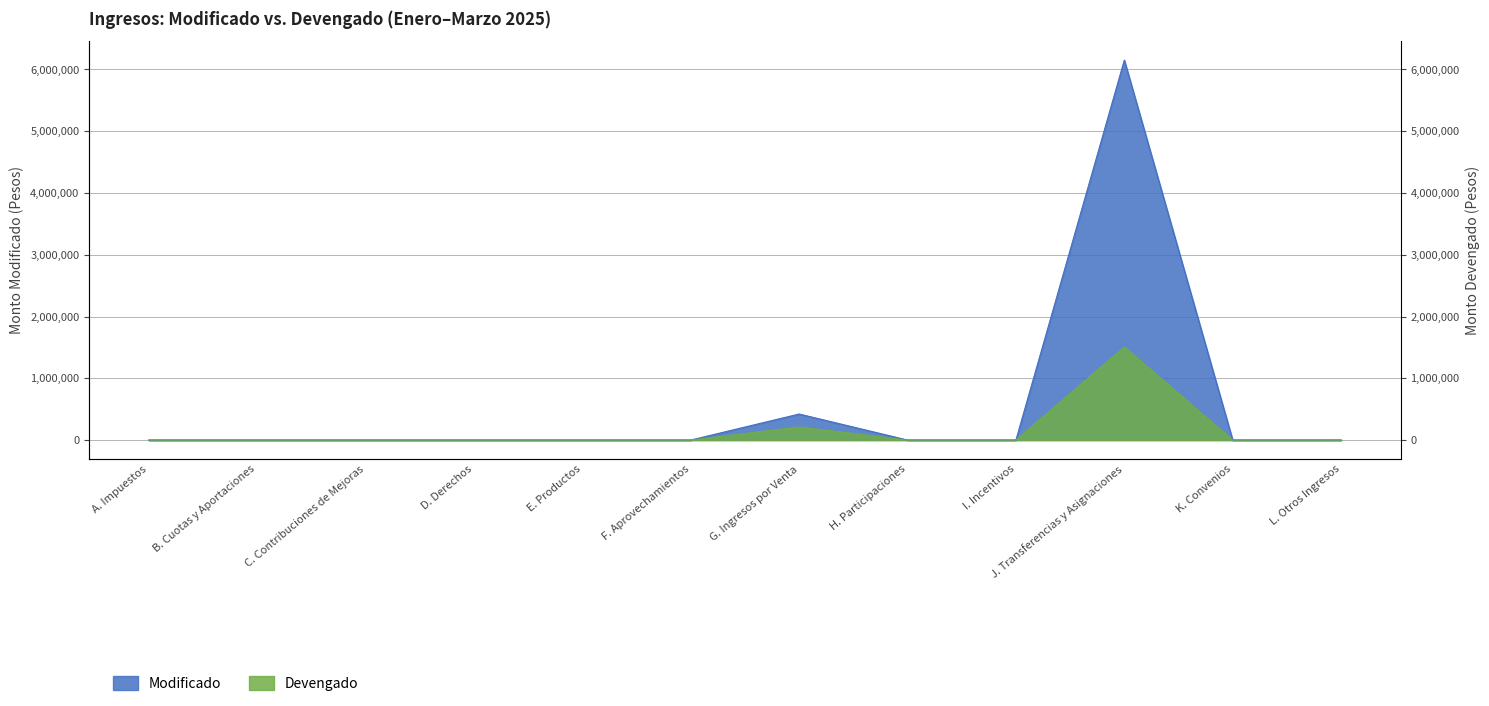

List the labels in order of Modificado value, largest first.

J. Transferencias y Asignaciones, G. Ingresos por Venta, A. Impuestos, B. Cuotas y Aportaciones, C. Contribuciones de Mejoras, D. Derechos, E. Productos, F. Aprovechamientos, H. Participaciones, I. Incentivos, K. Convenios, L. Otros Ingresos